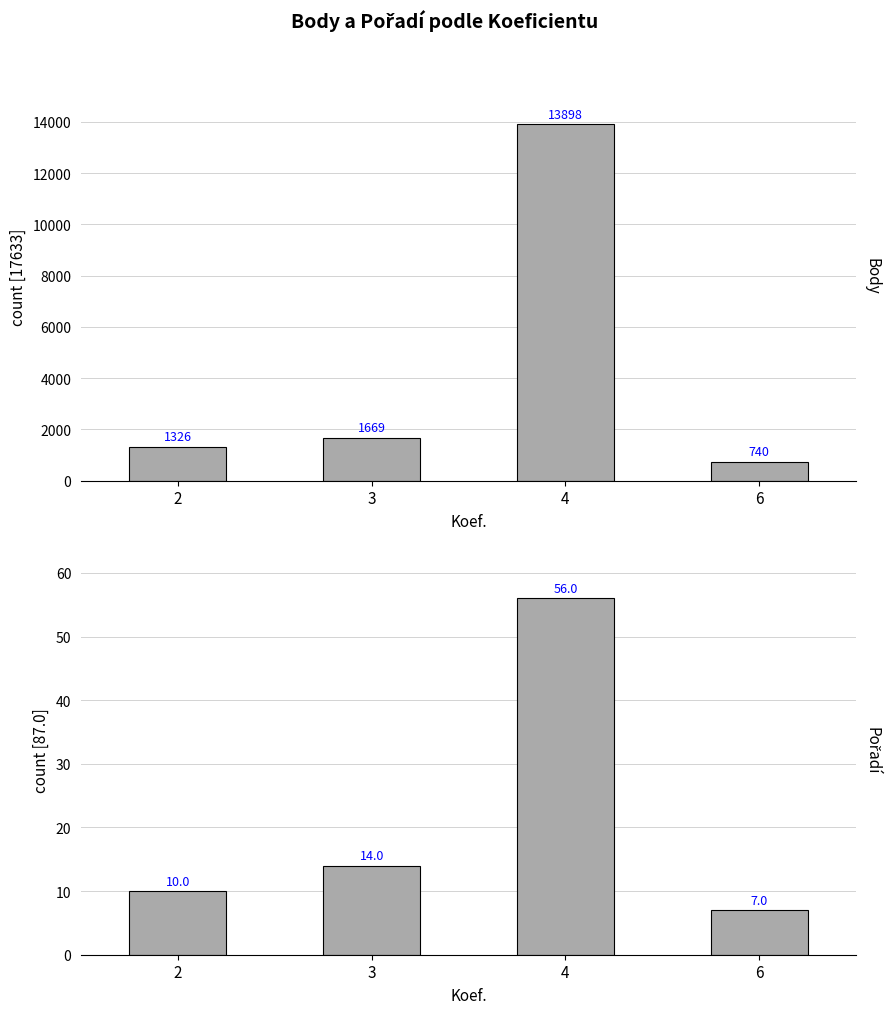

What is the average value of the Body series?

4408